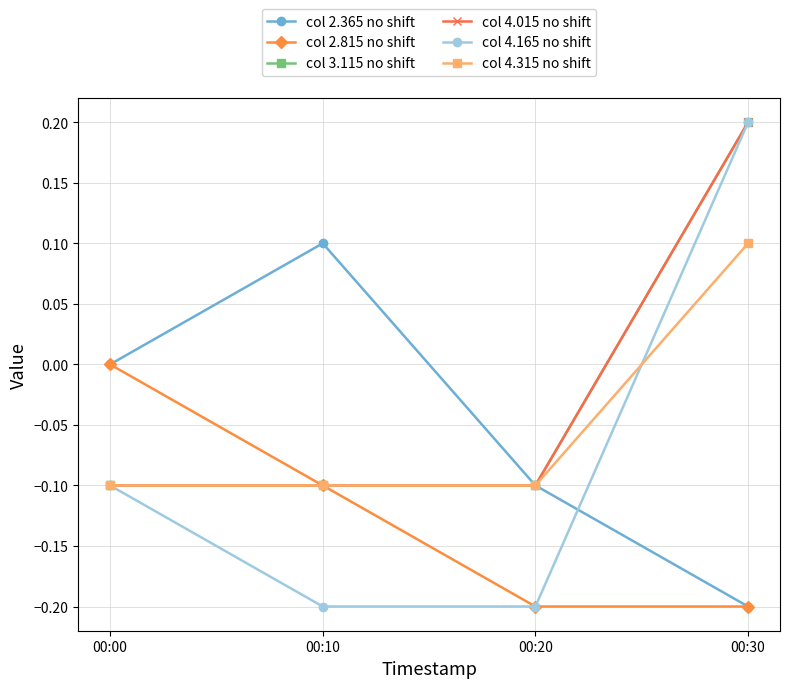

Is this an area chart (filled region under the line)?

No